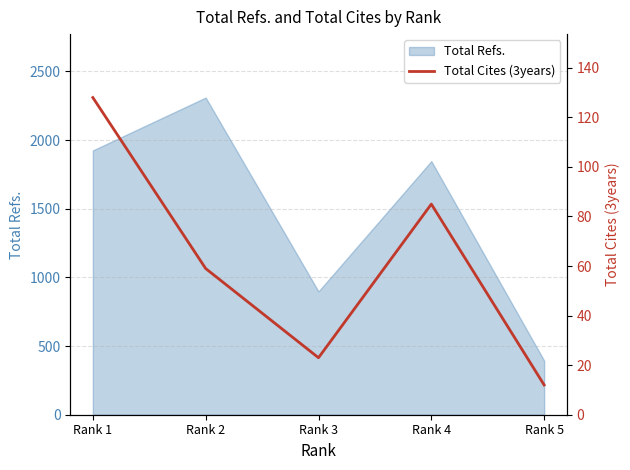

Reading right to left, what are all the values shown in this chart?

Rank 5=12	Rank 4=85	Rank 3=23	Rank 2=59	Rank 1=128